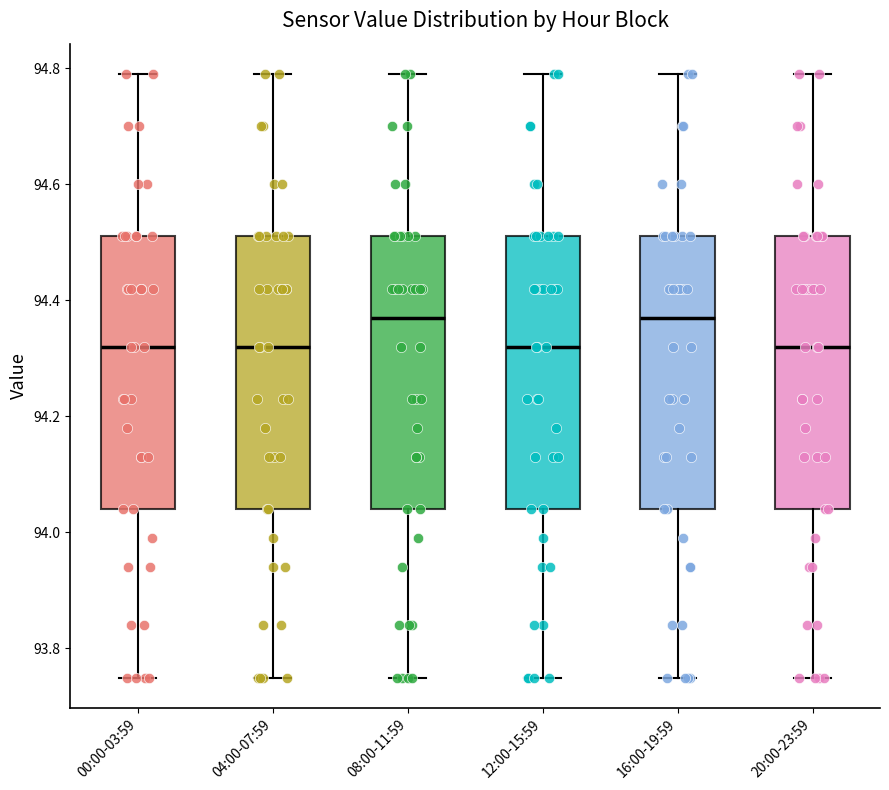

Reading left to right, read every box against the y-axis: the position of its median line, the range the box covers, and the ends of its whiskers. The values are not printed on the chart, so give them approximately, as read against the axis.

00:00-03:59: median 94.32, box 94.04 to 94.52, whiskers 93.76 to 94.80
04:00-07:59: median 94.32, box 94.04 to 94.52, whiskers 93.76 to 94.80
08:00-11:59: median 94.38, box 94.04 to 94.52, whiskers 93.76 to 94.80
12:00-15:59: median 94.32, box 94.04 to 94.52, whiskers 93.76 to 94.80
16:00-19:59: median 94.38, box 94.04 to 94.52, whiskers 93.76 to 94.80
20:00-23:59: median 94.32, box 94.04 to 94.52, whiskers 93.76 to 94.80